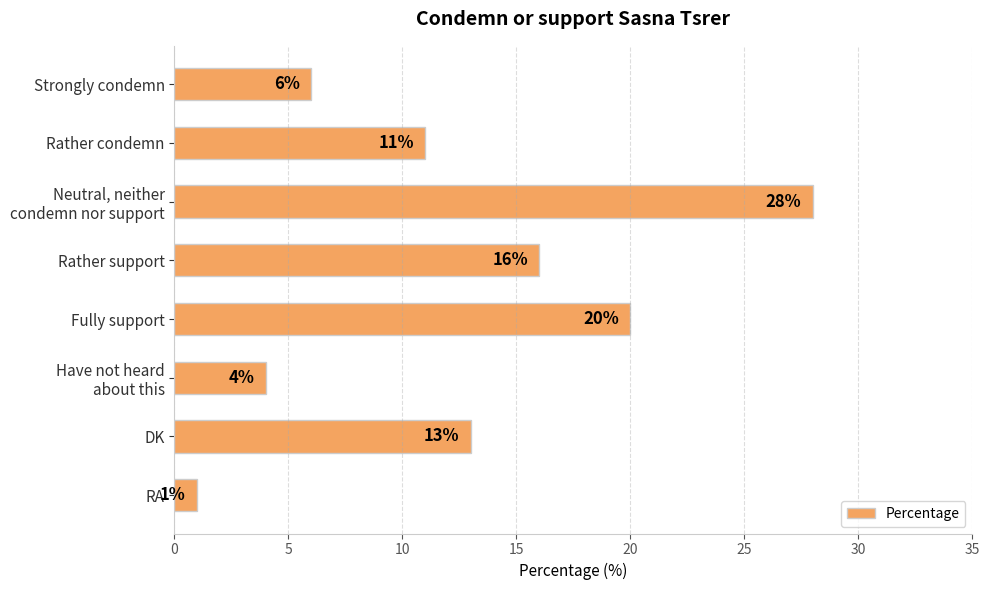

True or false: the data shows 11 at Rather condemn.

True